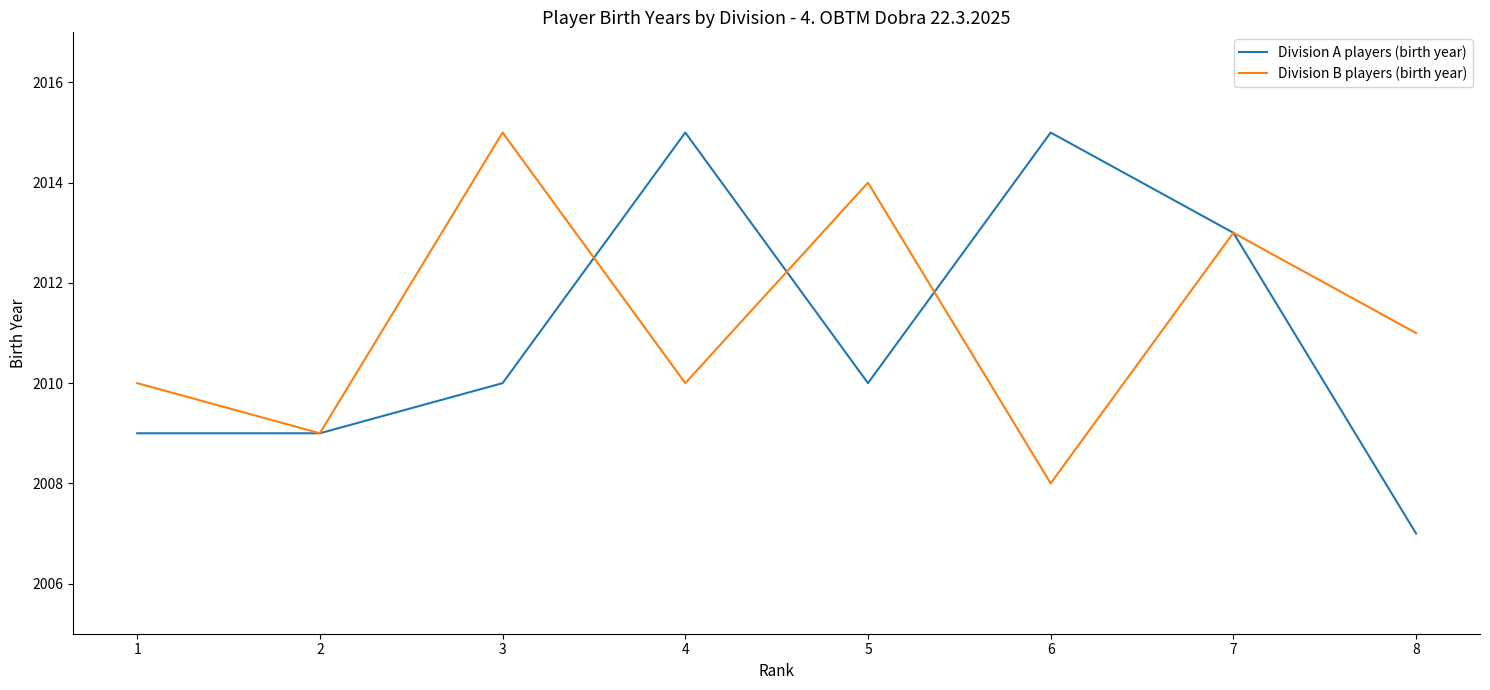

The Division B players (birth year) series shows 3474 at 3. True or false?

False